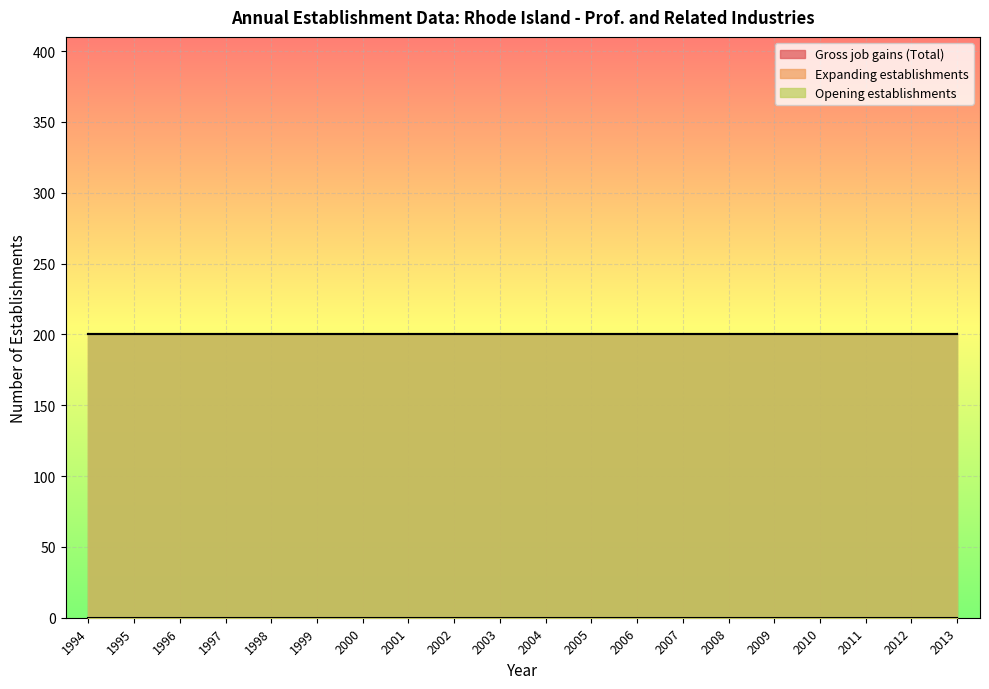

True or false: Expanding establishments has a value of 0 at 2000.

True